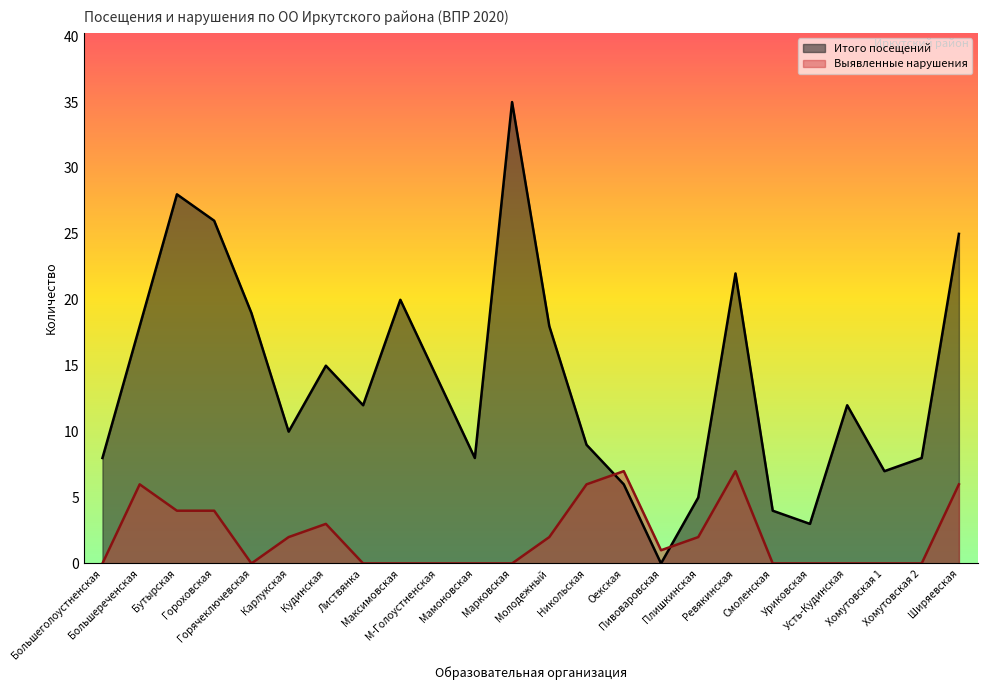

Where do Итого посещений and Выявленные нарушения first cross each other?

Никольская and Оекская